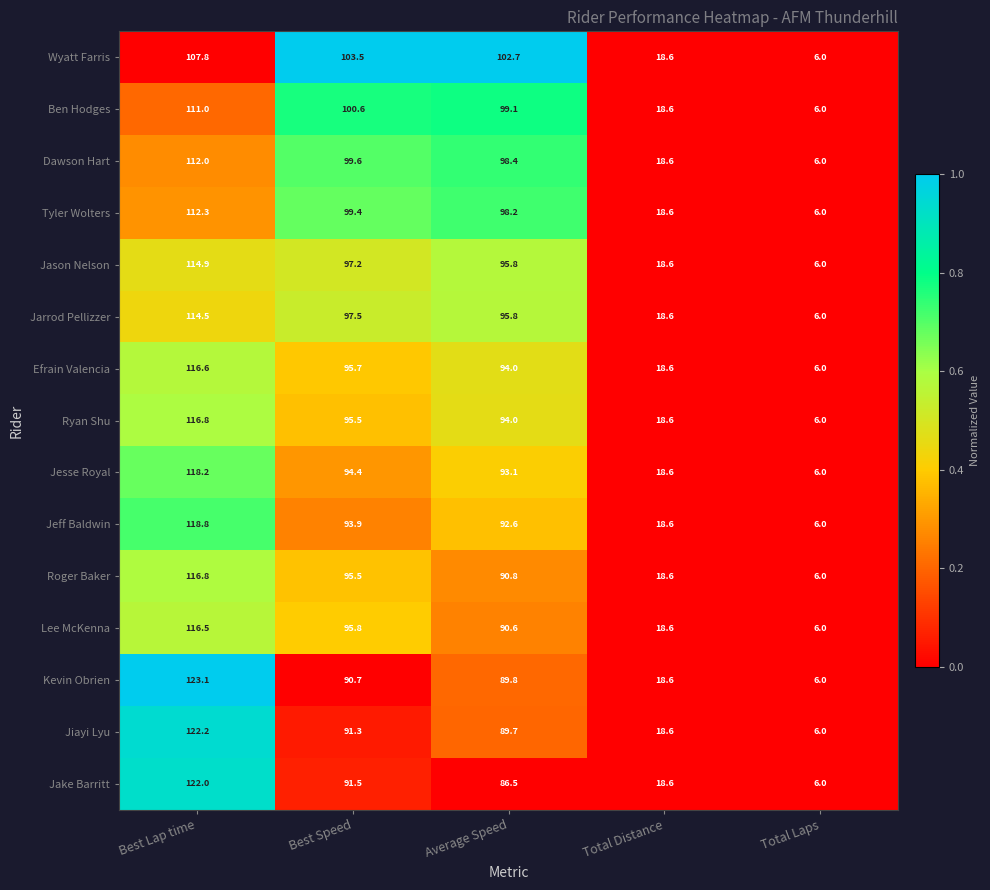

Which category has the highest value across all series?

Best Lap time